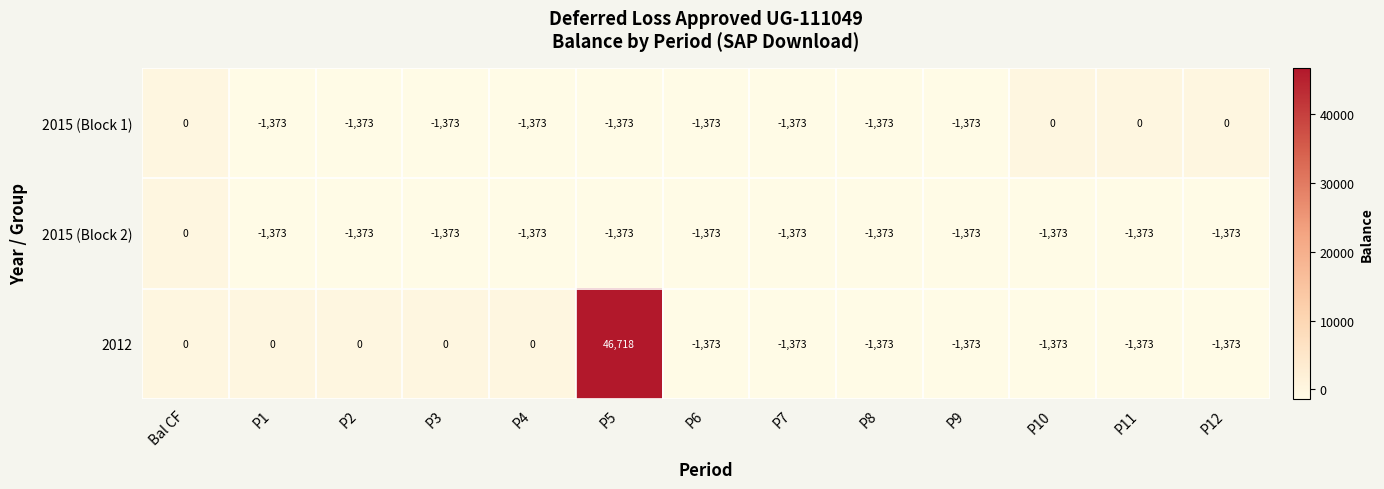

True or false: 2015 (Block 2) has a value of -1373 at P1.

True